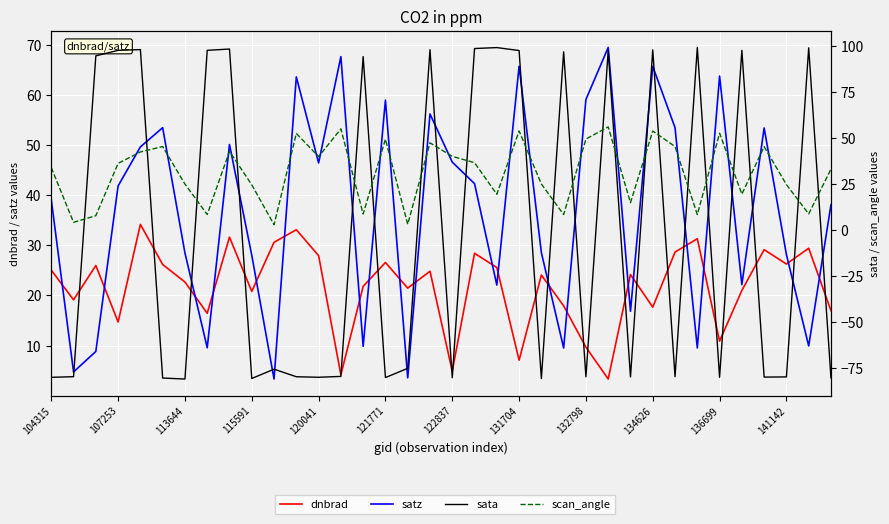

In scan_angle, how many points are higher than both neighbors (excluding endpoints)?

11